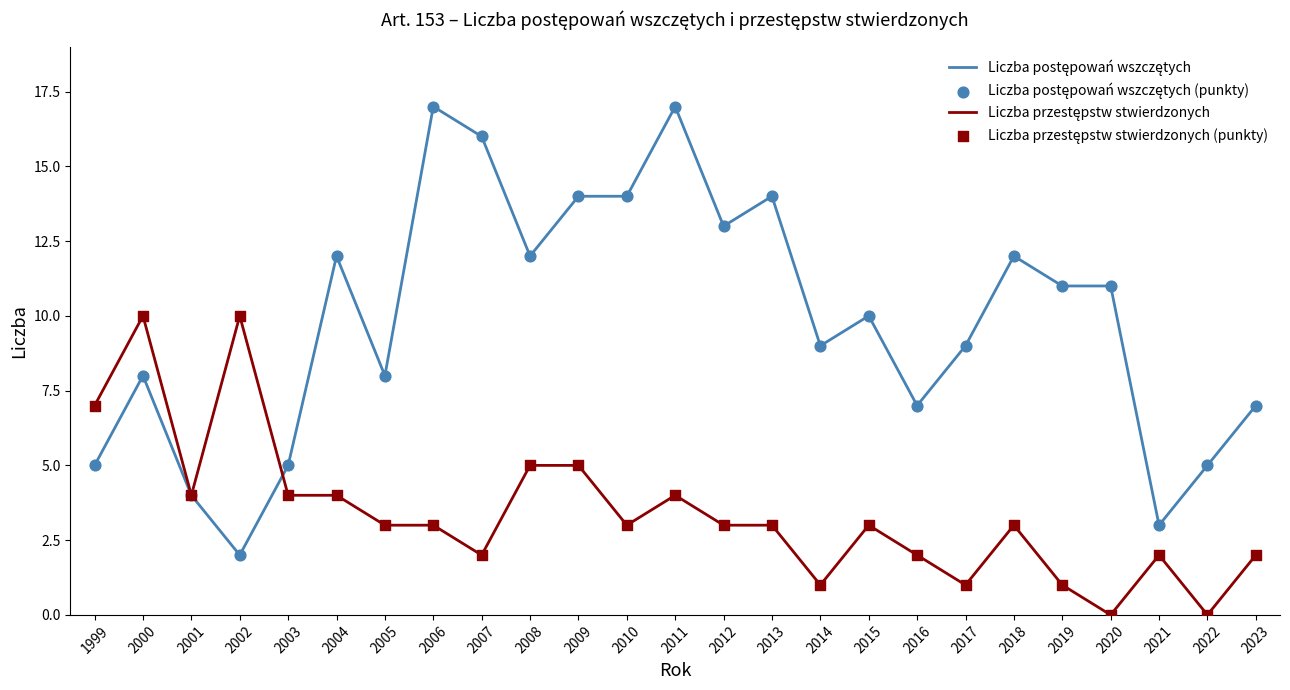

What is the spread (max minus min) of values at 2018?

9